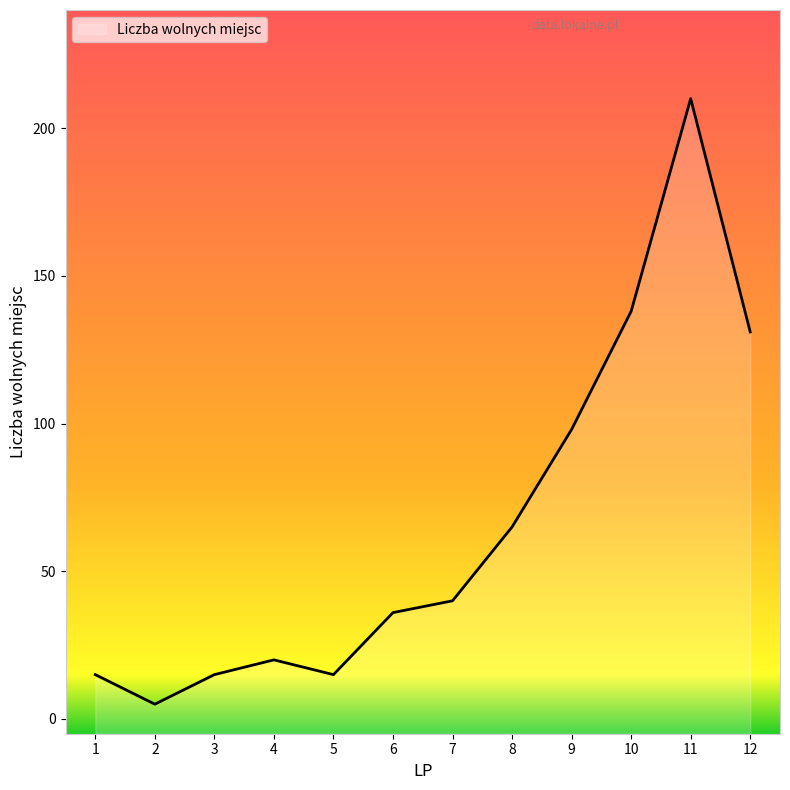

What is the difference between the maximum and minimum values?

205